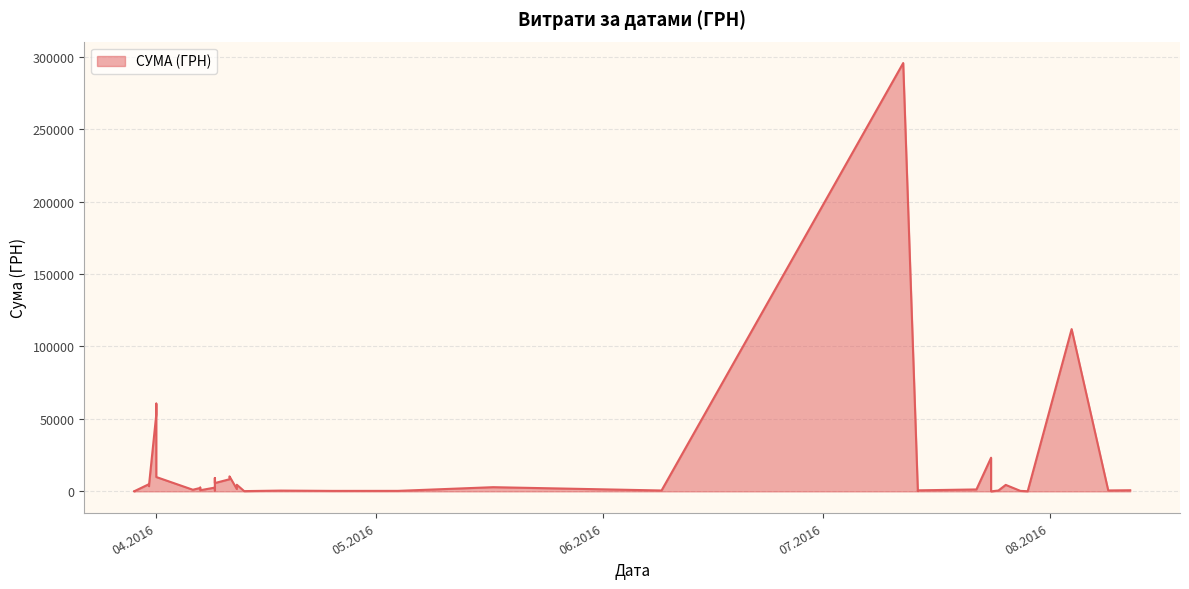

At which category does the chart reach its minimum across all series?

24.07.2016